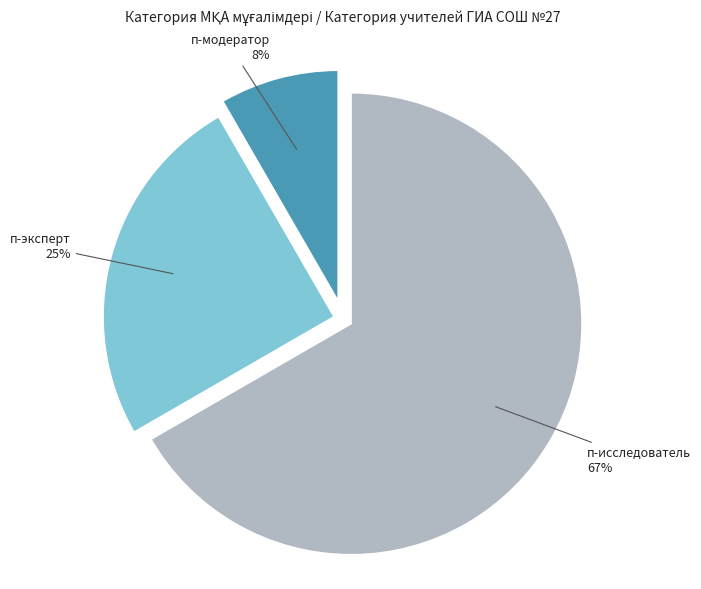

Which has a higher value, п-эксперт or п-исследователь?

п-исследователь